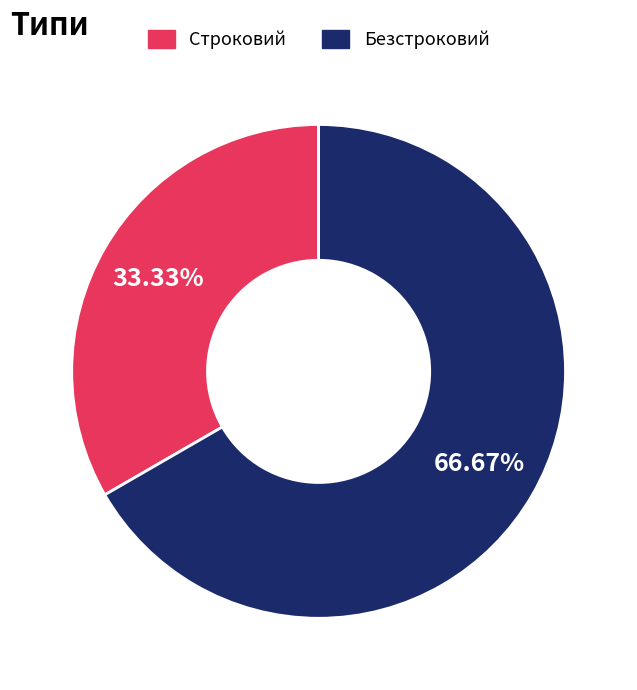

Is the sum of Строковий and Безстроковий greater than half?

Yes